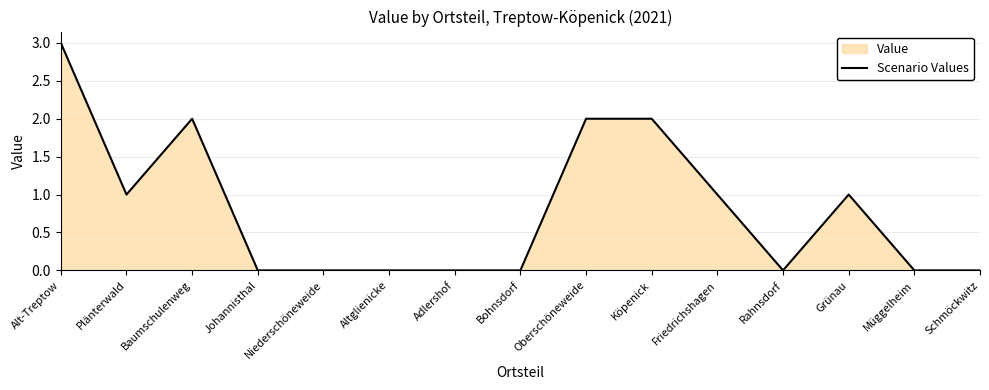

What is the label of the 8th point from the left?

Bohnsdorf